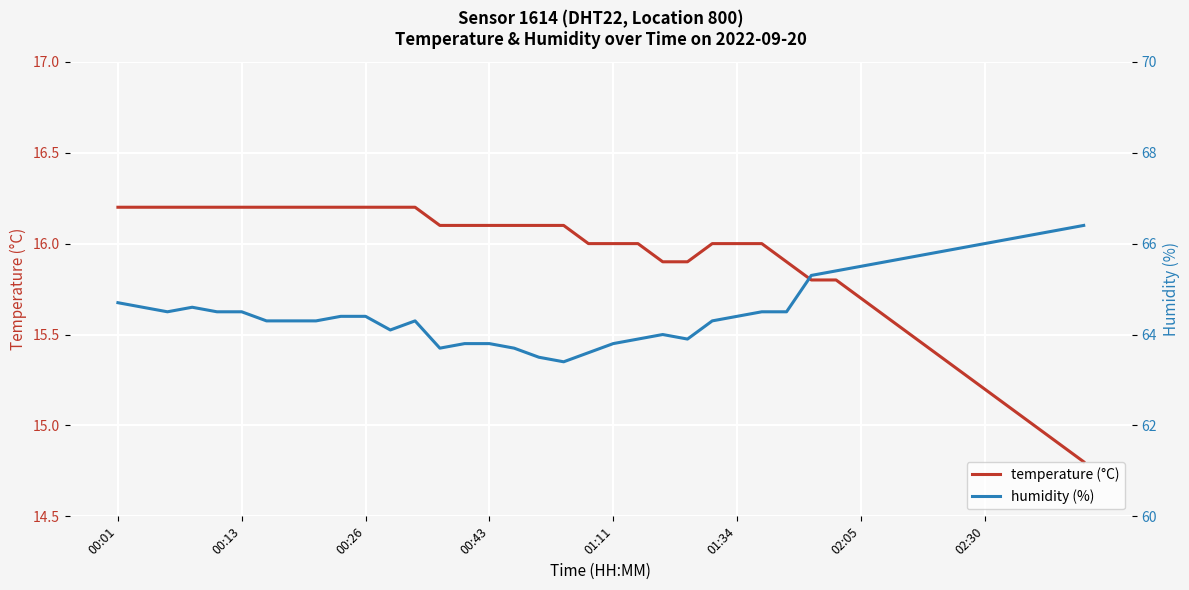

At 23, list the series in order from largest to smallest.

humidity (%), temperature (°C)